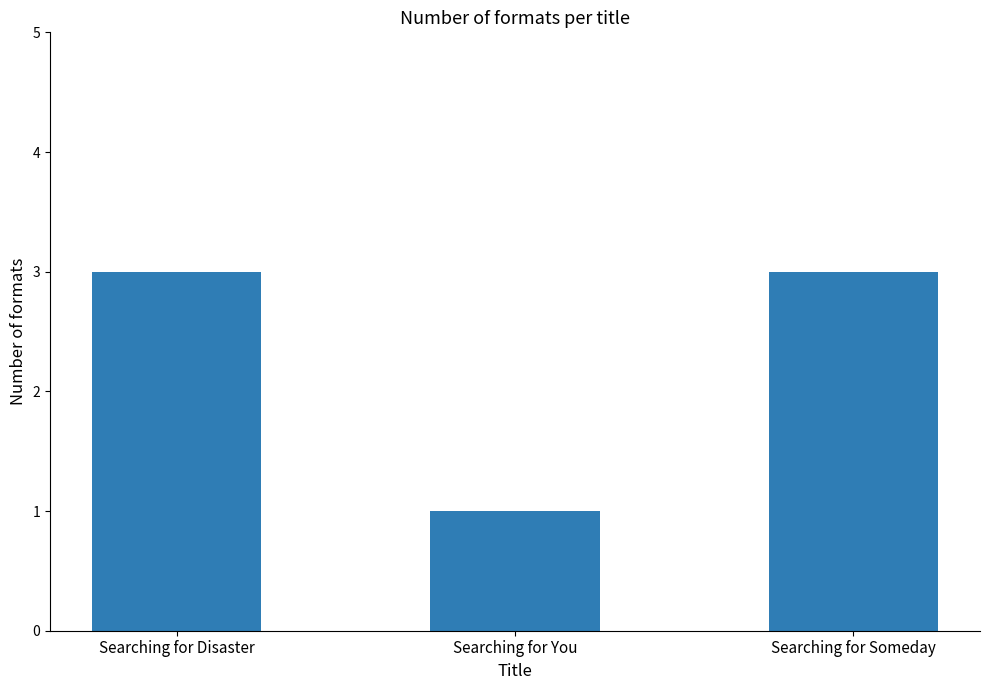

Reading left to right, extract all data points from this chart.

Searching for Disaster=3	Searching for You=1	Searching for Someday=3